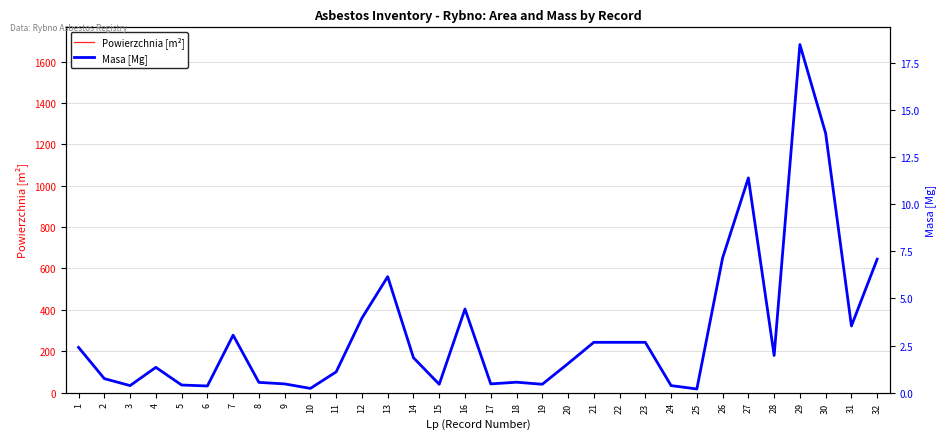

Is this an area chart (filled region under the line)?

No